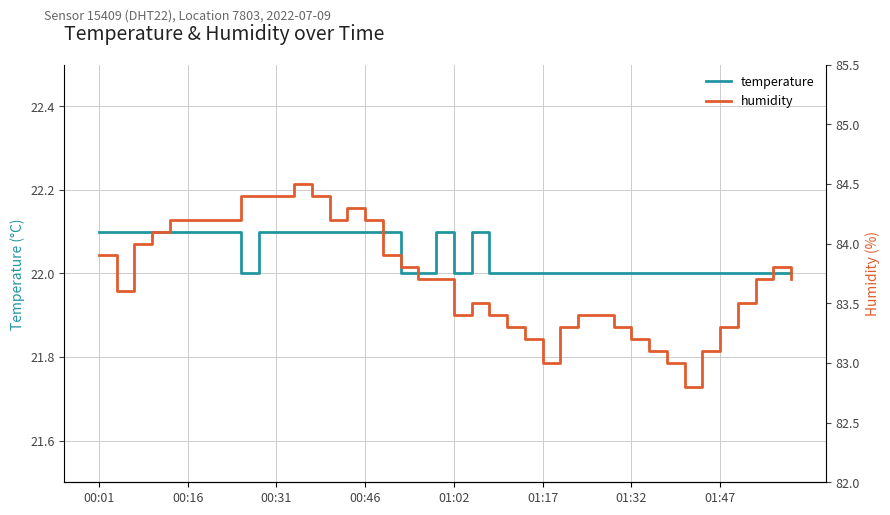

Reading left to right, list all the values displayed in this chart.

temperature: 22.1	22.1	22.1	22.1	22.1	22.1	22.1	22.1	22.0	22.1	22.1	22.1	22.1	22.1	22.1	22.1	22.1	22.0	22.0	22.1	22.0	22.1	22.0	22.0	22.0	22.0	22.0	22.0	22.0	22.0	22.0	22.0	22.0	22.0	22.0	22.0	22.0	22.0	22.0	22.0
humidity: 83.9	83.6	84.0	84.1	84.2	84.2	84.2	84.2	84.4	84.4	84.4	84.5	84.4	84.2	84.3	84.2	83.9	83.8	83.7	83.7	83.4	83.5	83.4	83.3	83.2	83.0	83.3	83.4	83.4	83.3	83.2	83.1	83.0	82.8	83.1	83.3	83.5	83.7	83.8	83.7